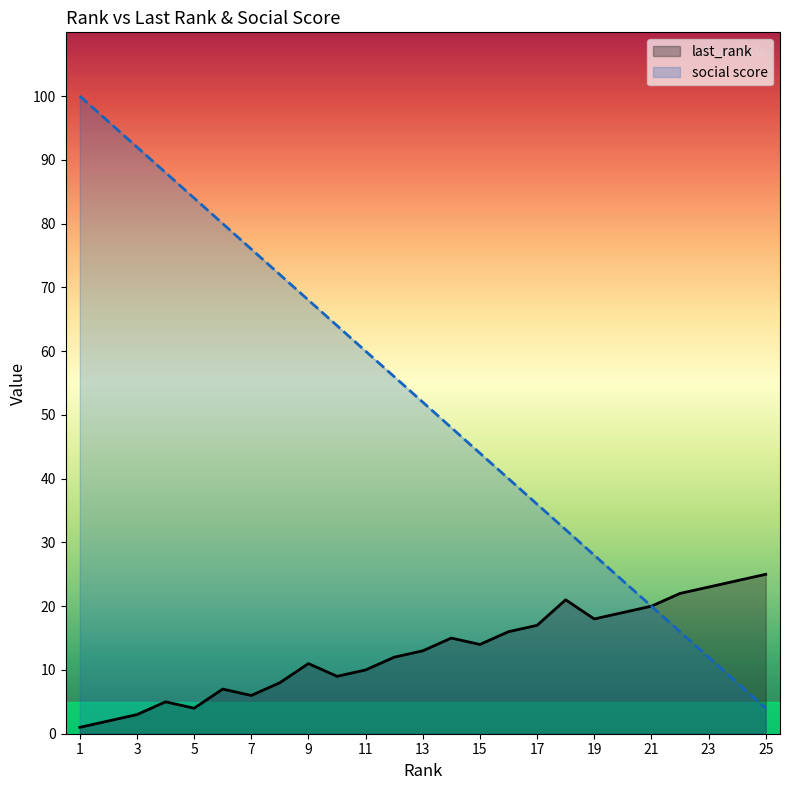

List the series in order of their peak value, highest first.

social score, last_rank